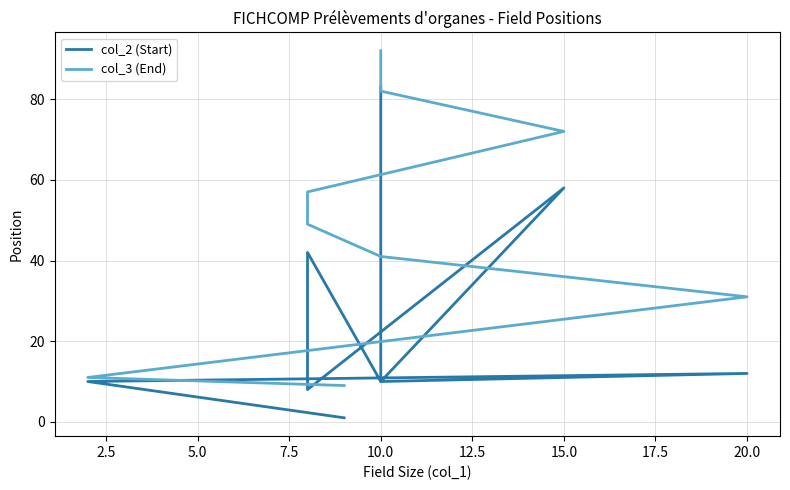

Is it true that col_2 (Start) equals 10 at 10.0?

True